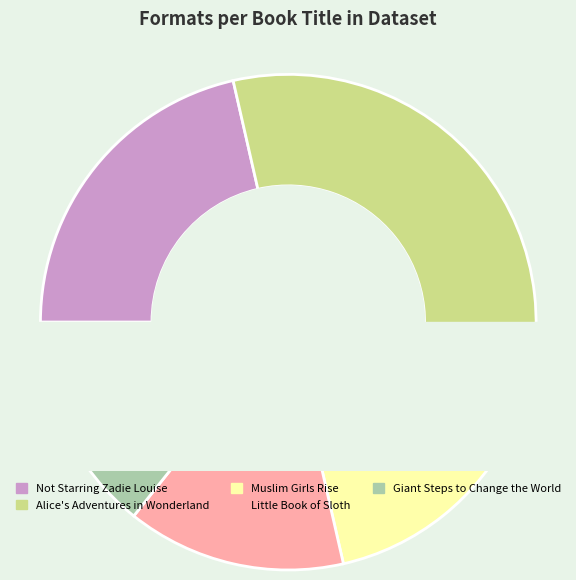

How much of the chart is everything except Muslim Girls Rise?

85.7%